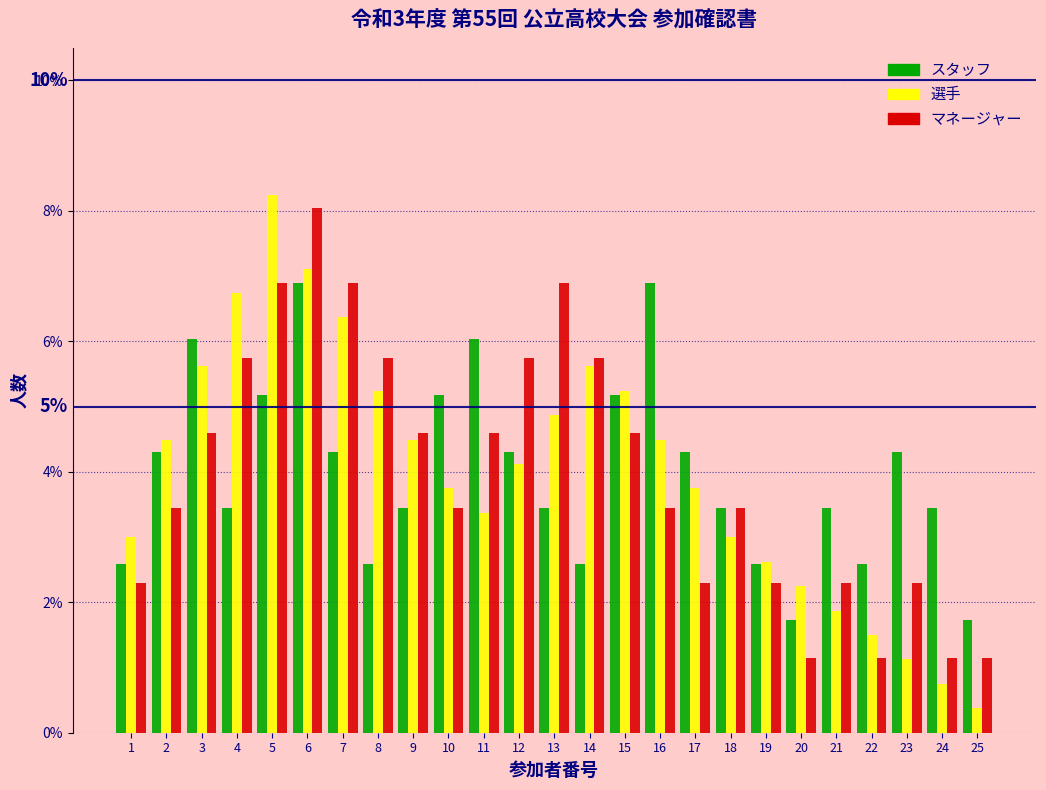

True or false: スタッフ has a value of 3.4 at 8.

False